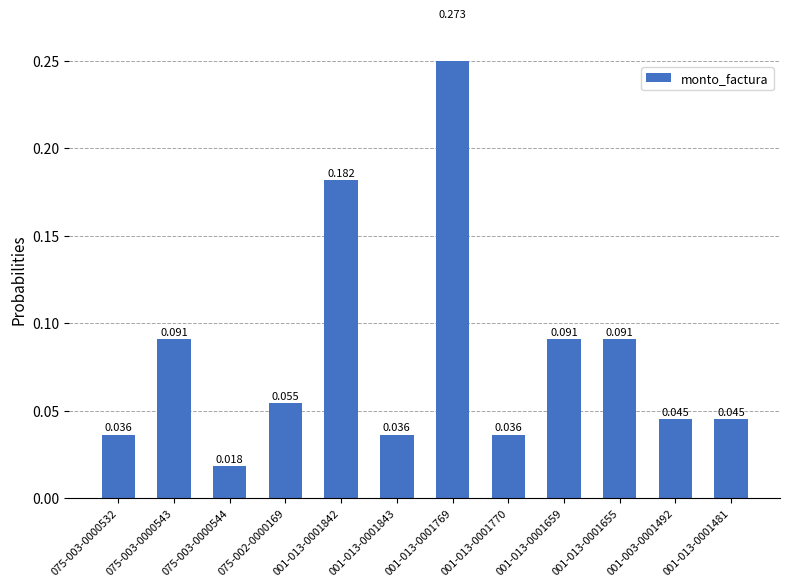

List the labels in order of value, largest first.

001-013-0001769, 001-013-0001842, 075-003-0000543, 001-013-0001659, 001-013-0001655, 075-002-0000169, 001-003-0001492, 001-013-0001481, 075-003-0000532, 001-013-0001843, 001-013-0001770, 075-003-0000544